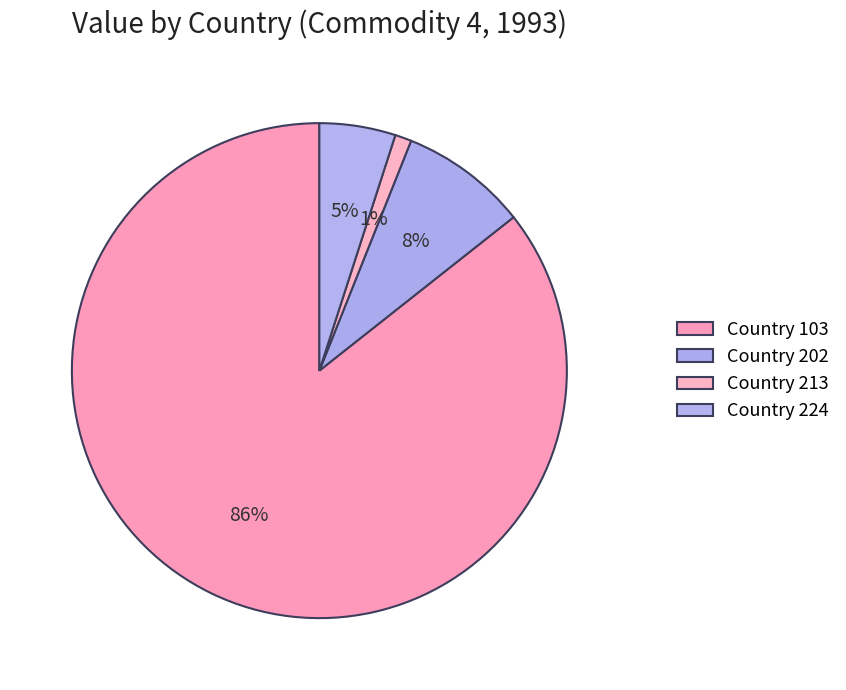

How many slices are in this pie chart?

4